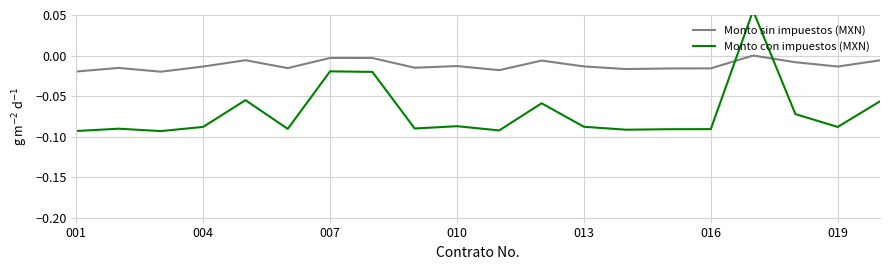

Which series ends up on top after the final intersection of Monto sin impuestos (MXN) and Monto con impuestos (MXN)?

Monto sin impuestos (MXN)